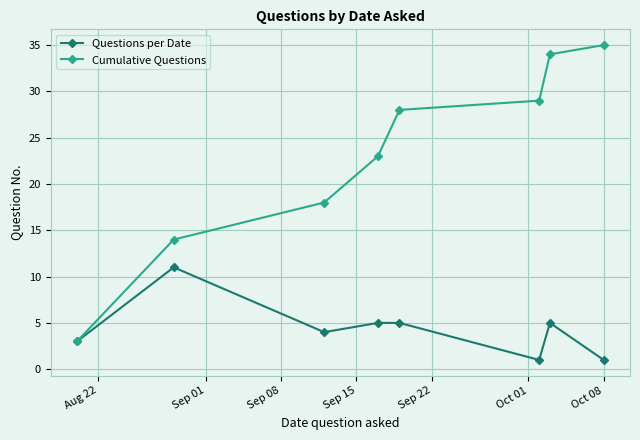

How many Questions per Date values are between 3 and 5?

5